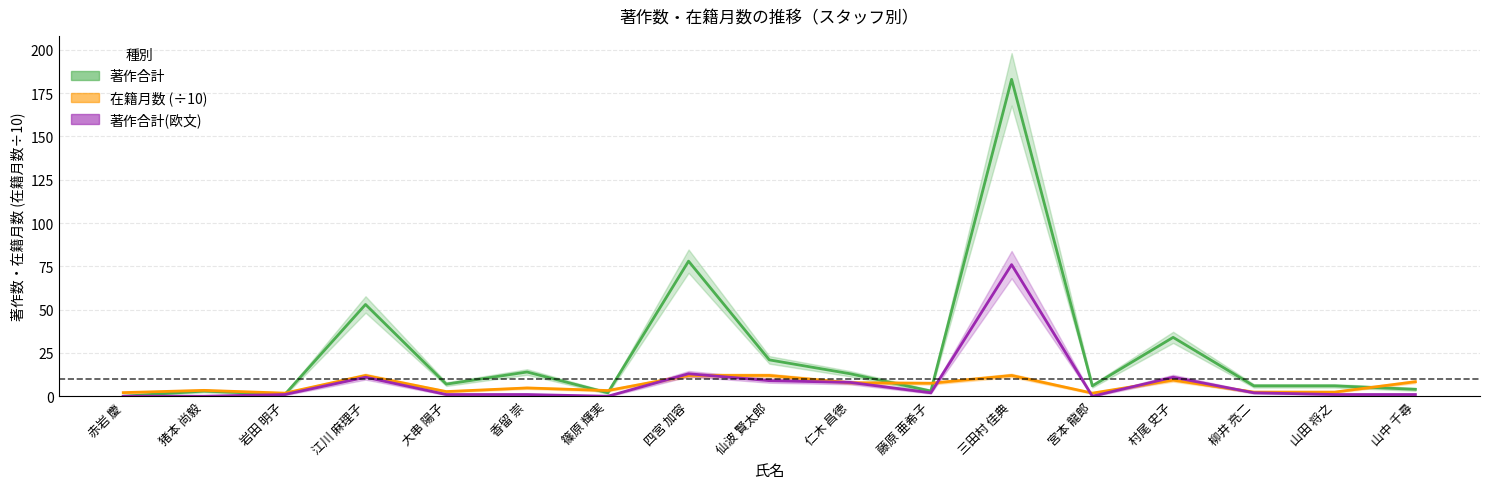

Count the number of data series in this chart.

3